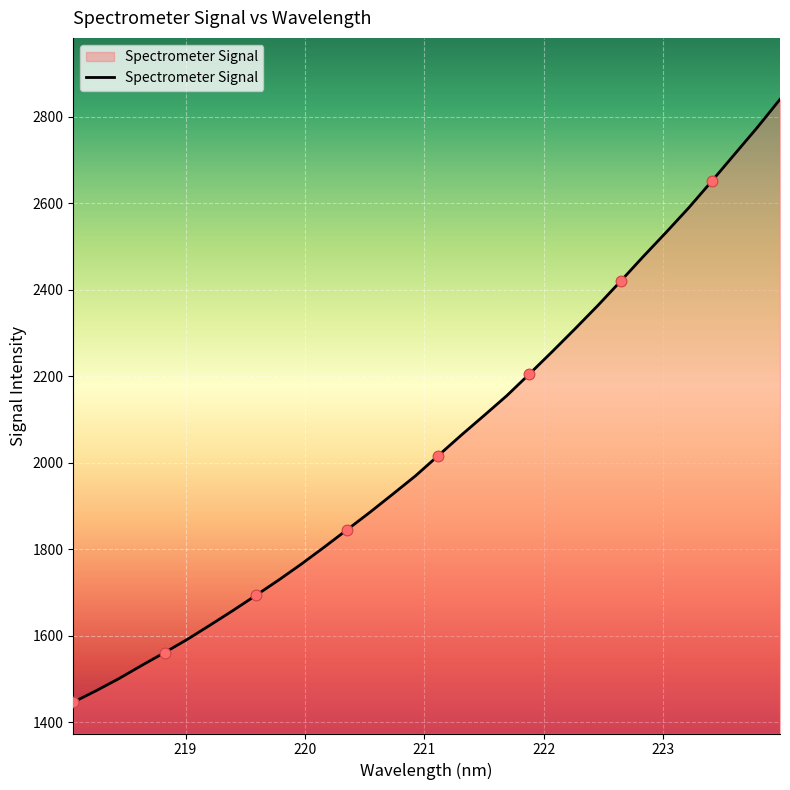

What is the minimum value shown in the chart?

1446.5